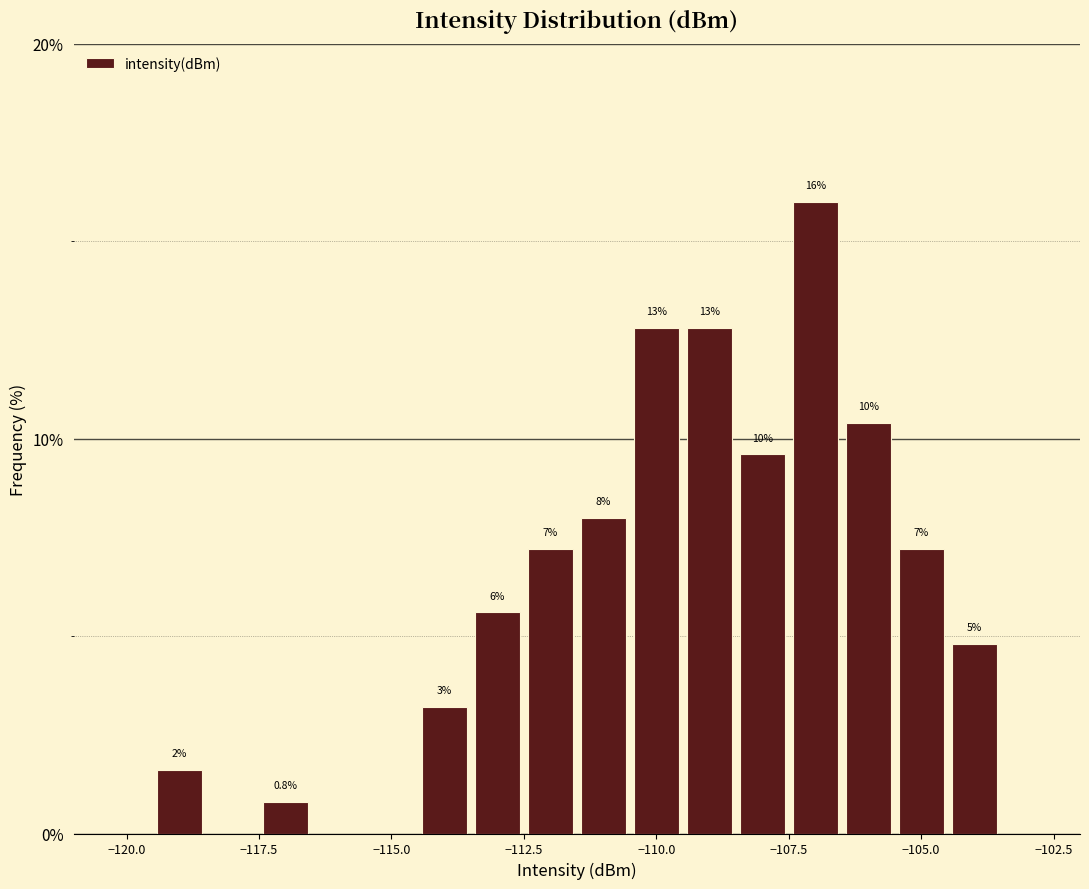

Read against the x-axis, roughly where is the centre of the tallest bar?

-107.0